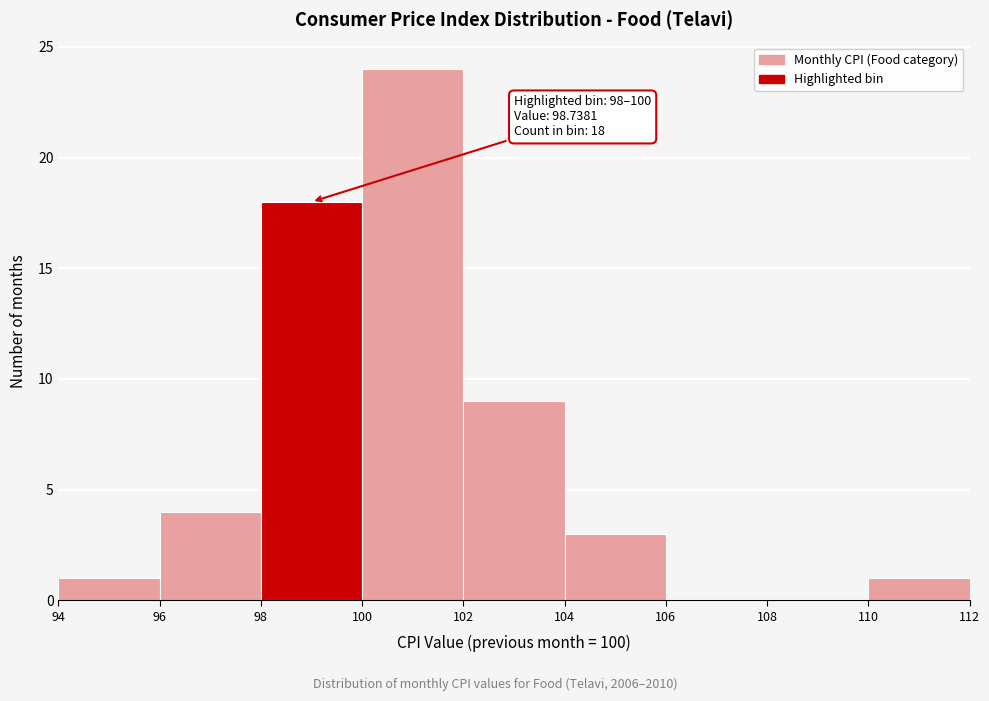

Which range on the x-axis has the tallest bar?

100 to 102